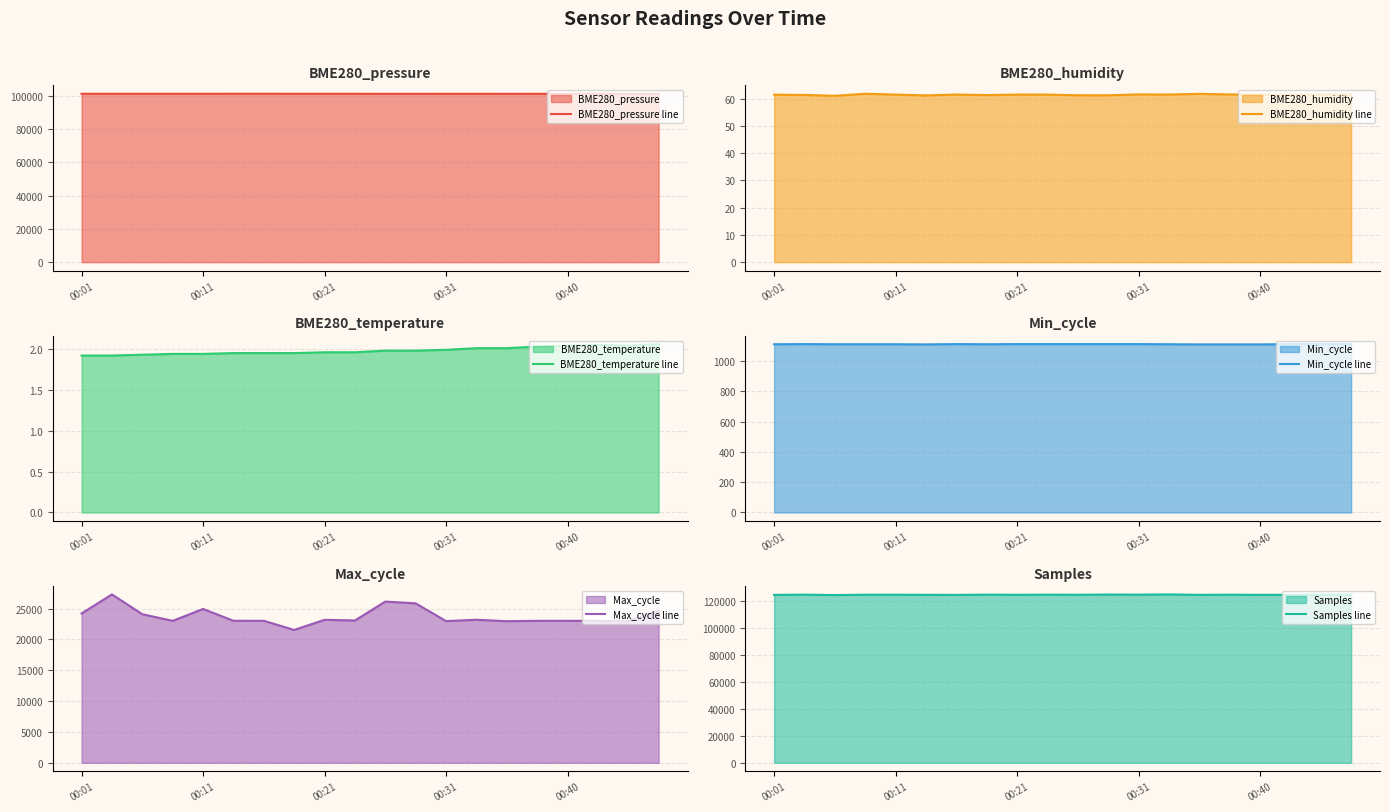

The value of BME280_pressure line at 00:01 is 101313.6. True or false?

True